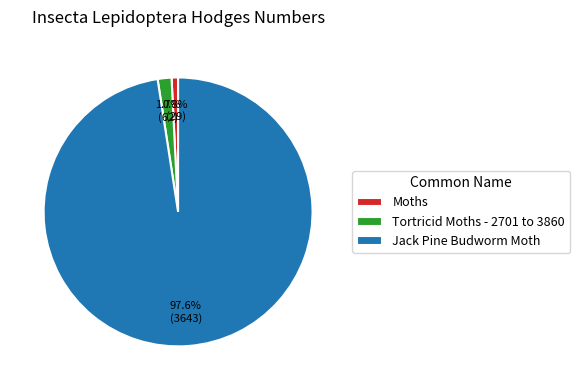

Rank the categories by value from lowest to highest.

Moths, Tortricid Moths - 2701 to 3860, Jack Pine Budworm Moth